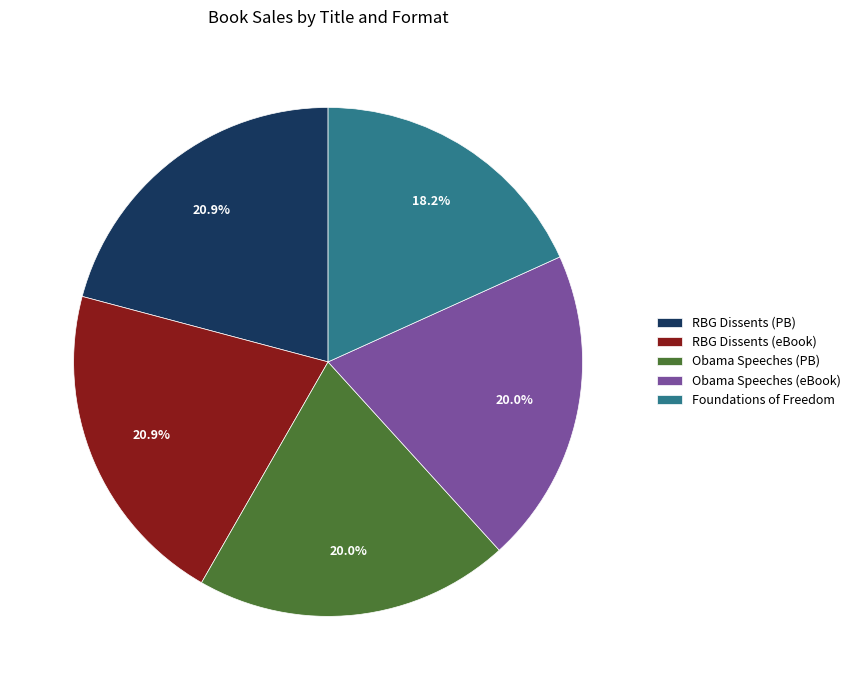

How many slices are in this pie chart?

5